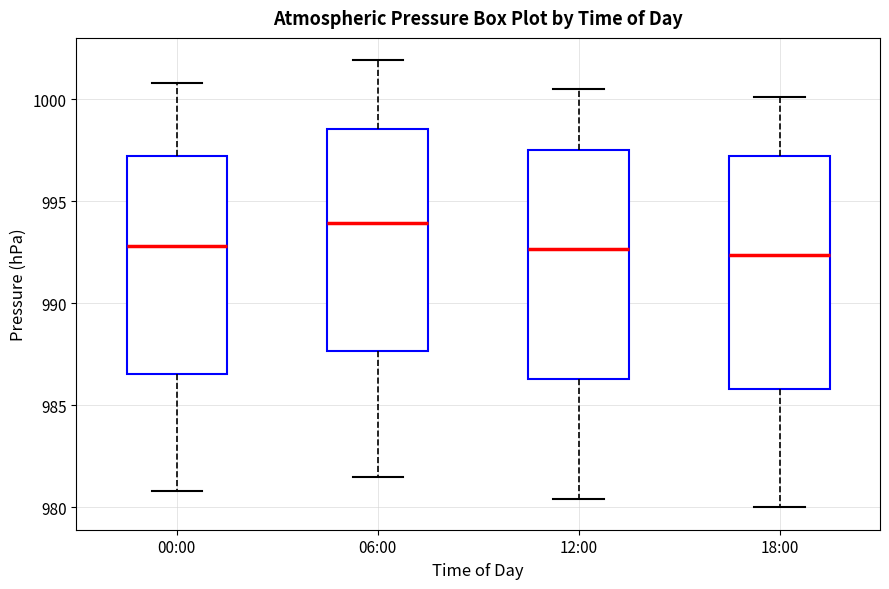

Which box has the highest median line?

06:00